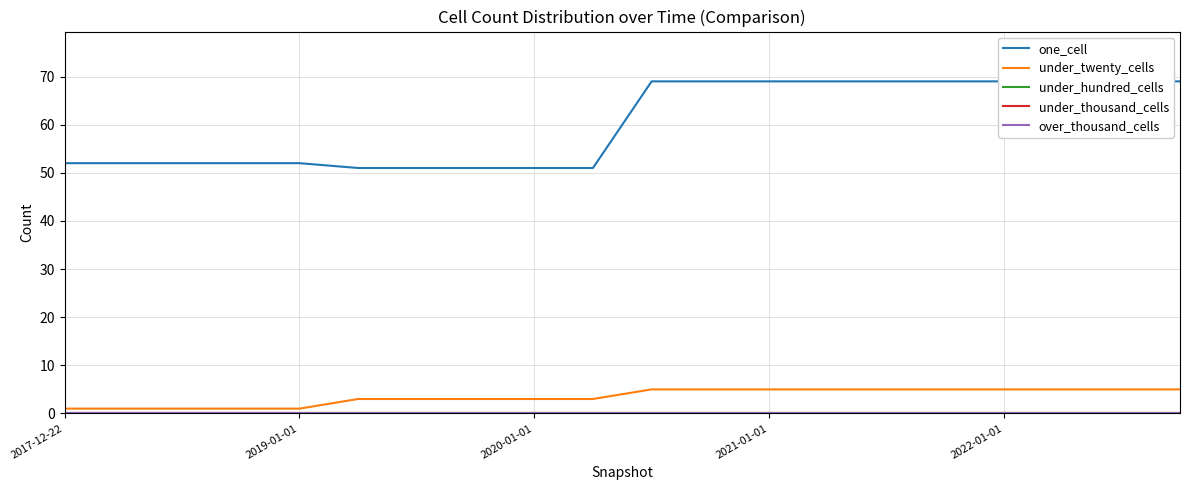

Which series changed the most between 5 and 12?

one_cell